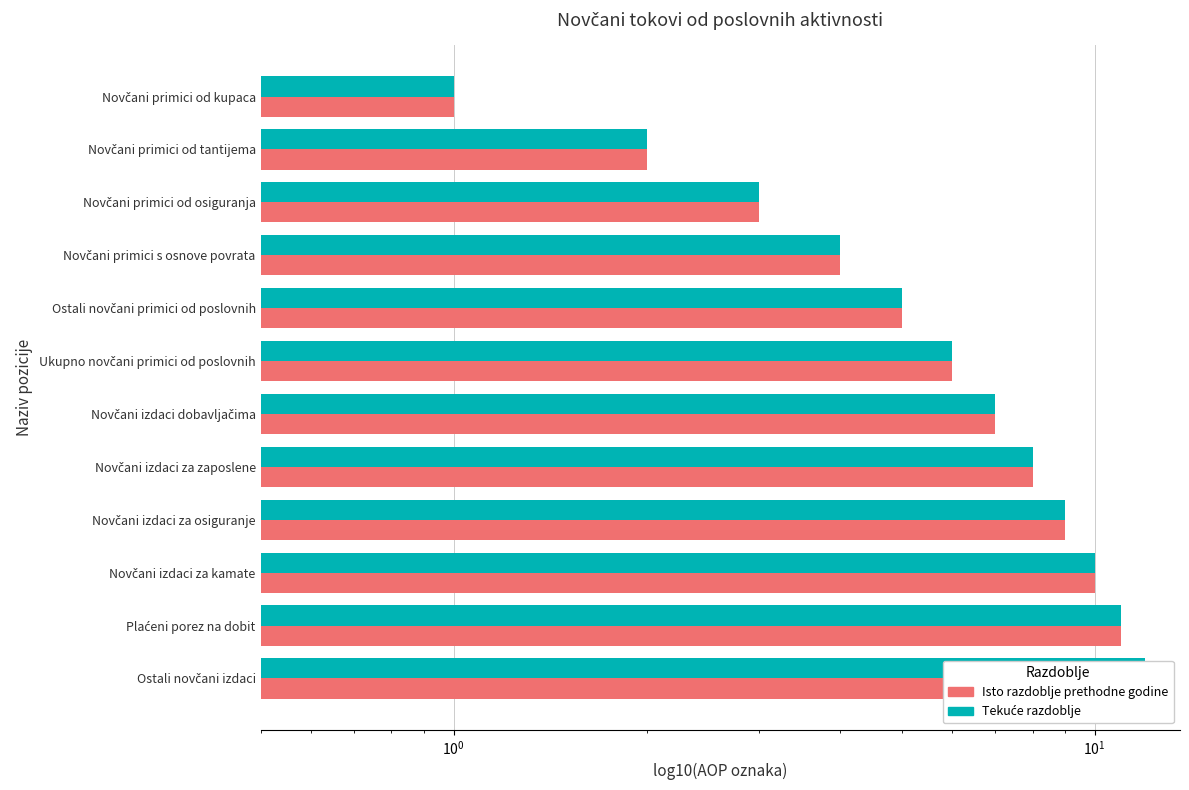

What is the total value across all series at Novčani izdaci za osiguranje?

18